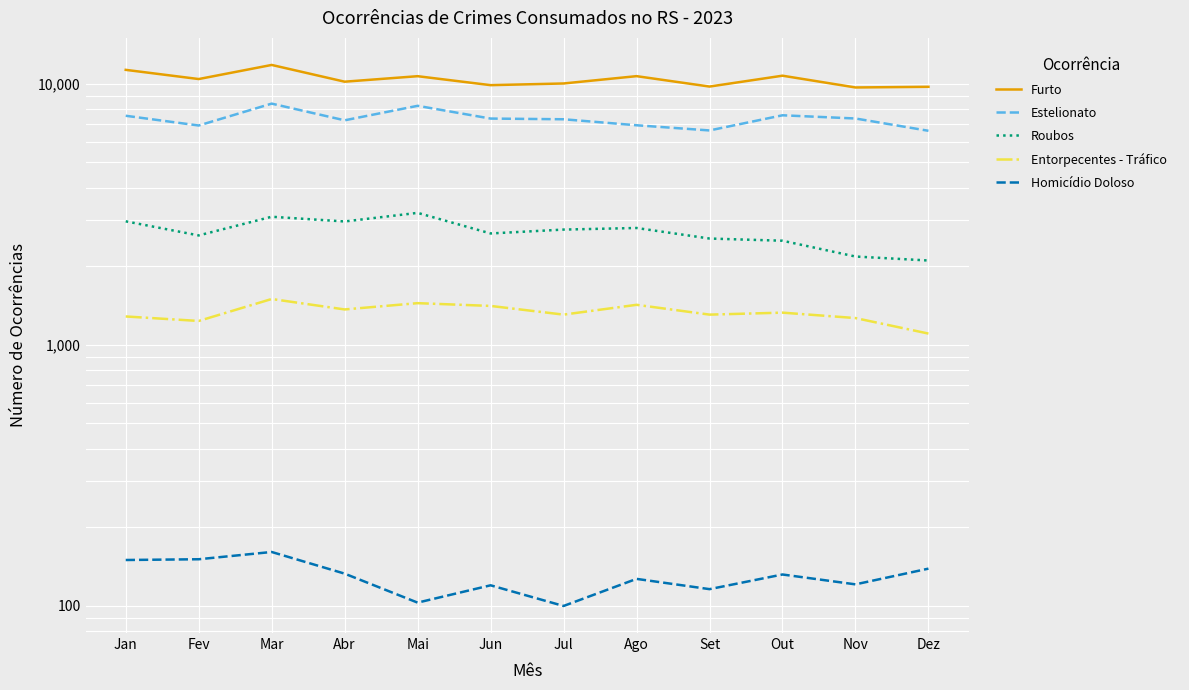

Between Mar and Ago, which series saw the biggest shift?

Estelionato